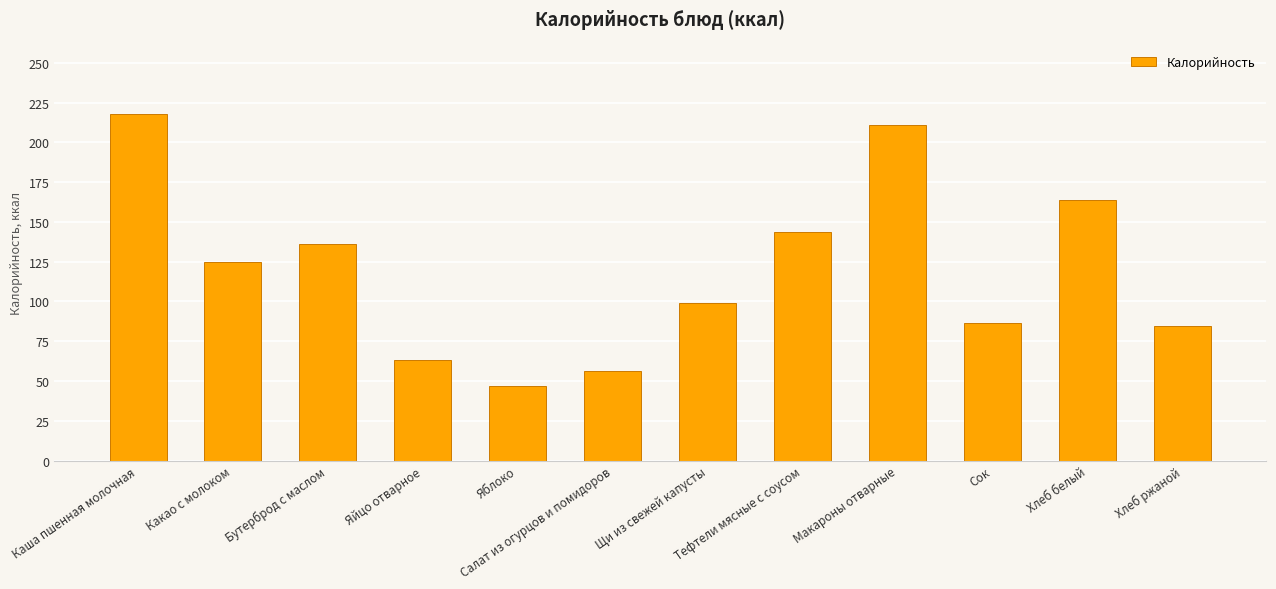

Reading right to left, list all the values displayed in this chart.

Хлеб ржаной=84.9	Хлеб белый=163.6	Сок=86.6	Макароны отварные=211.1	Тефтели мясные с соусом=143.8	Щи из свежей капусты=98.8	Салат из огурцов и помидоров=56.3	Яблоко=47.0	Яйцо отварное=63.0	Бутерброд с маслом=136.0	Какао с молоком=125.1	Каша пшенная молочная=218.0